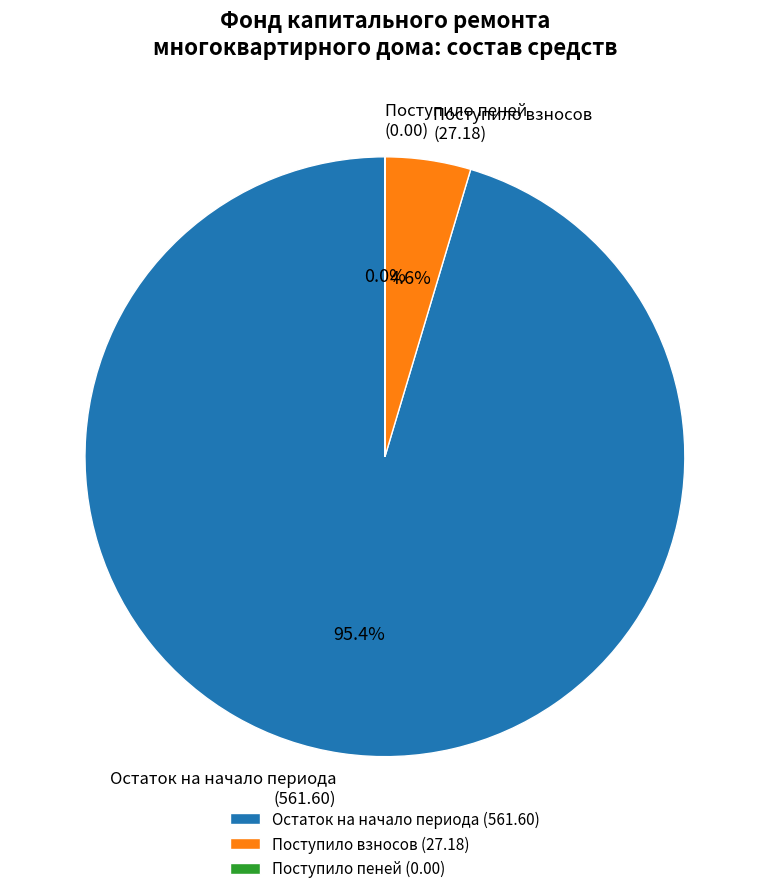

Does Остаток на начало периода represent more than half of the total?

Yes